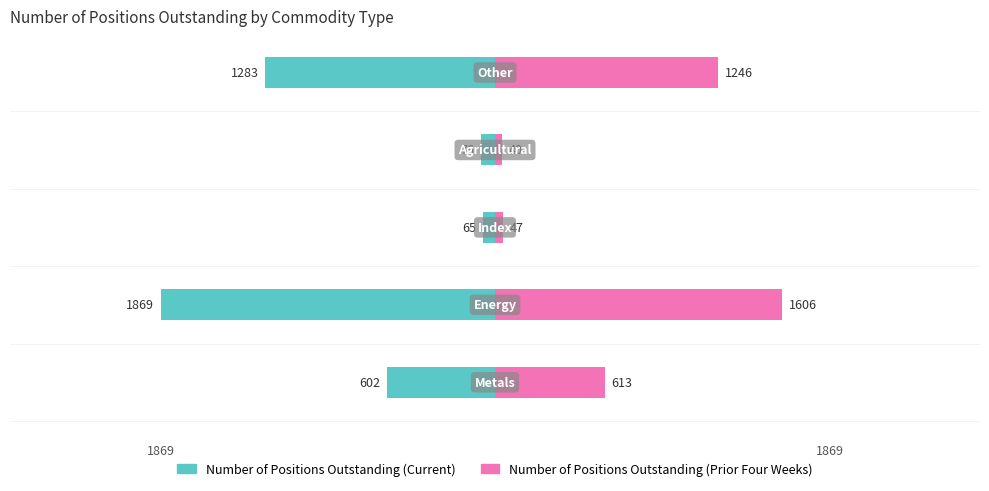

The value of Number of Positions Outstanding (Current) at 2 is -65. True or false?

True